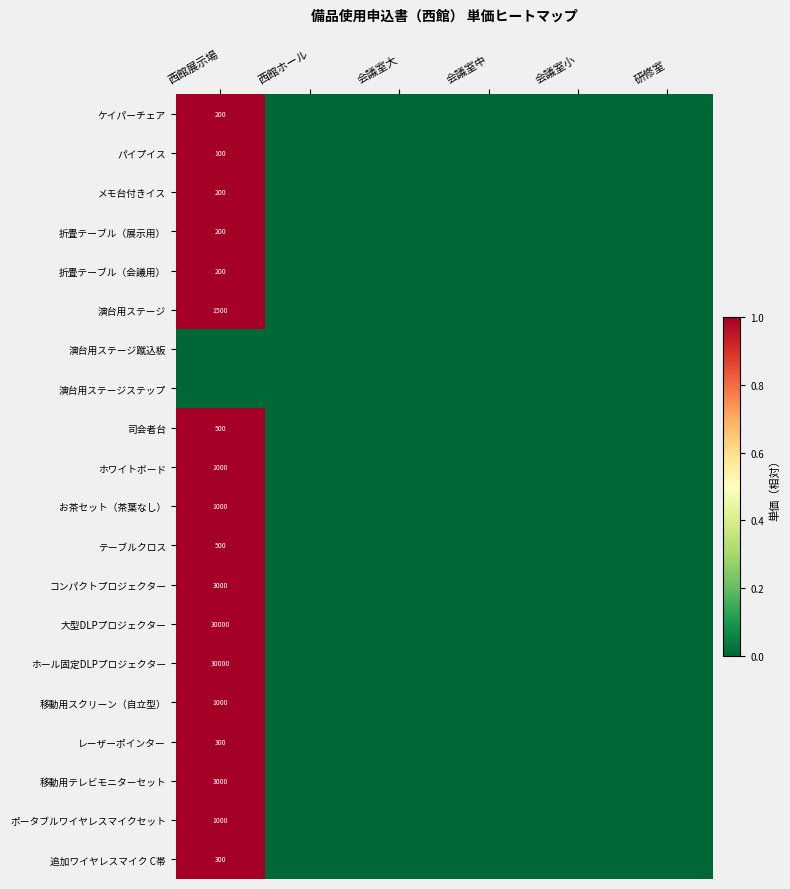

How many data points in コンパクトプロジェクター are above 0?

1